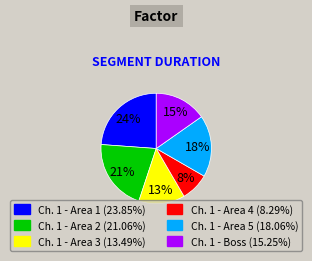

Which has a higher value, Ch. 1 - Area 3 or Ch. 1 - Area 5?

Ch. 1 - Area 5